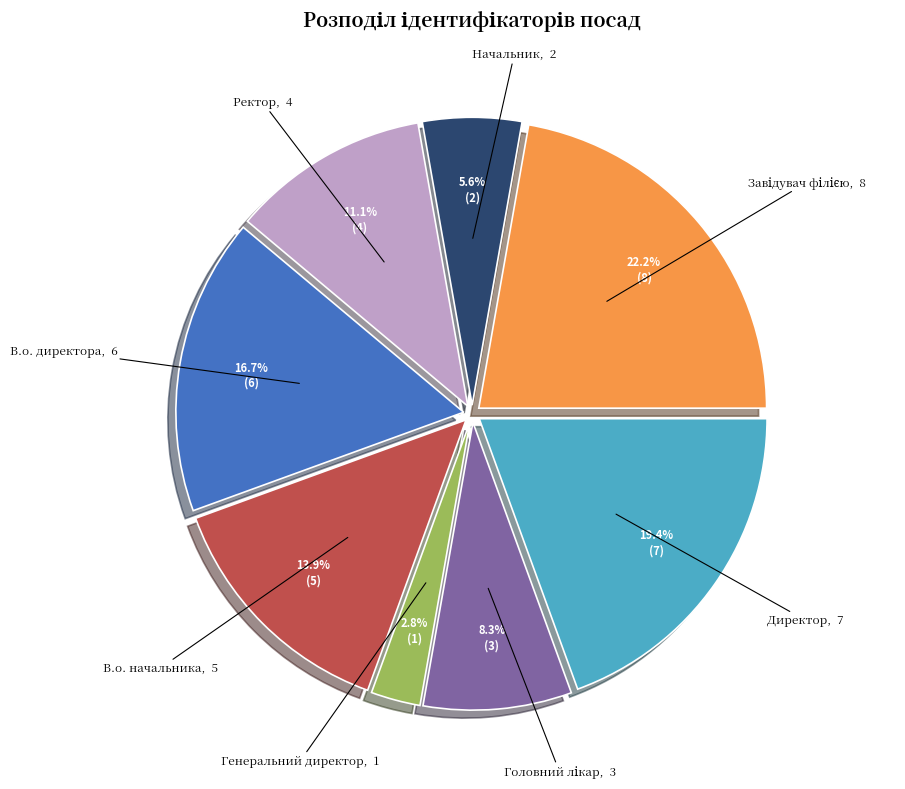

Is there any slice that represents more than half of the pie?

No